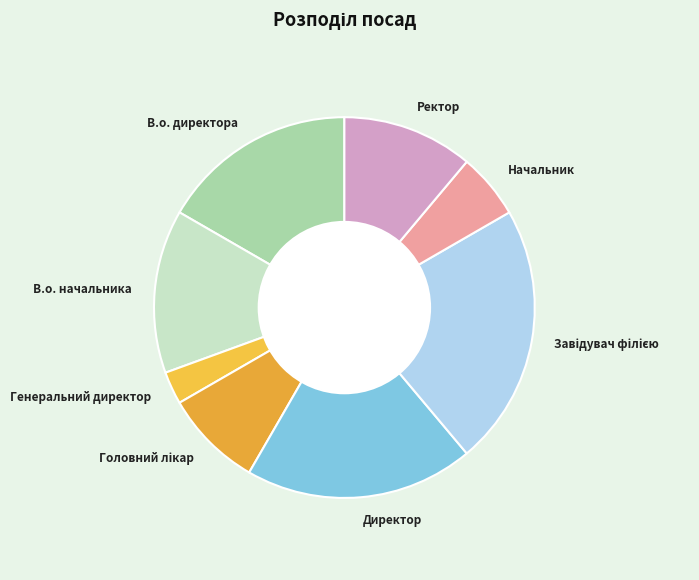

Does В.о. начальника represent more than half of the total?

No